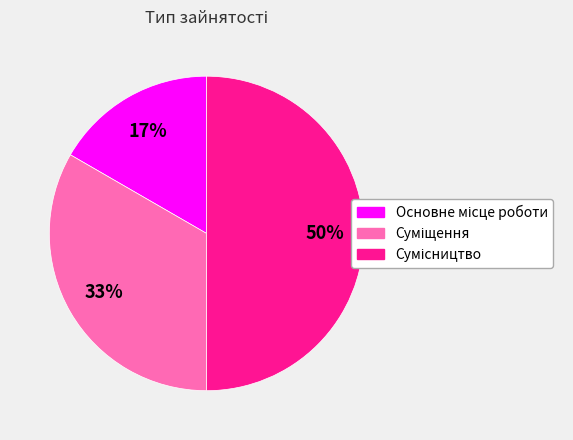

To the nearest percent, what is the average slice percentage?

33%